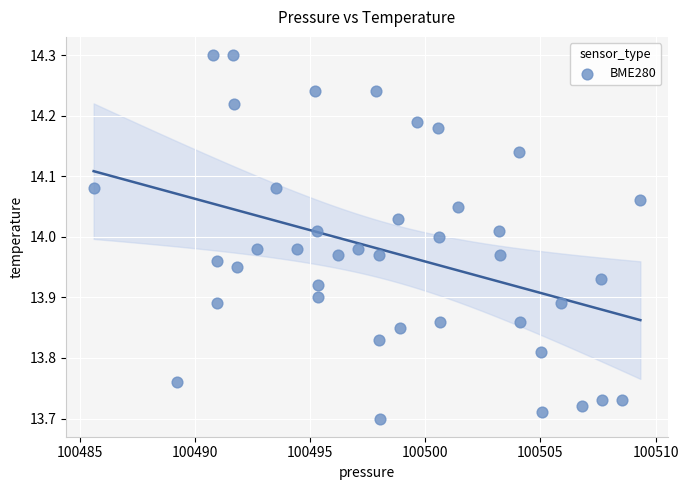

What is the range of Y values (max minus min)?

0.6